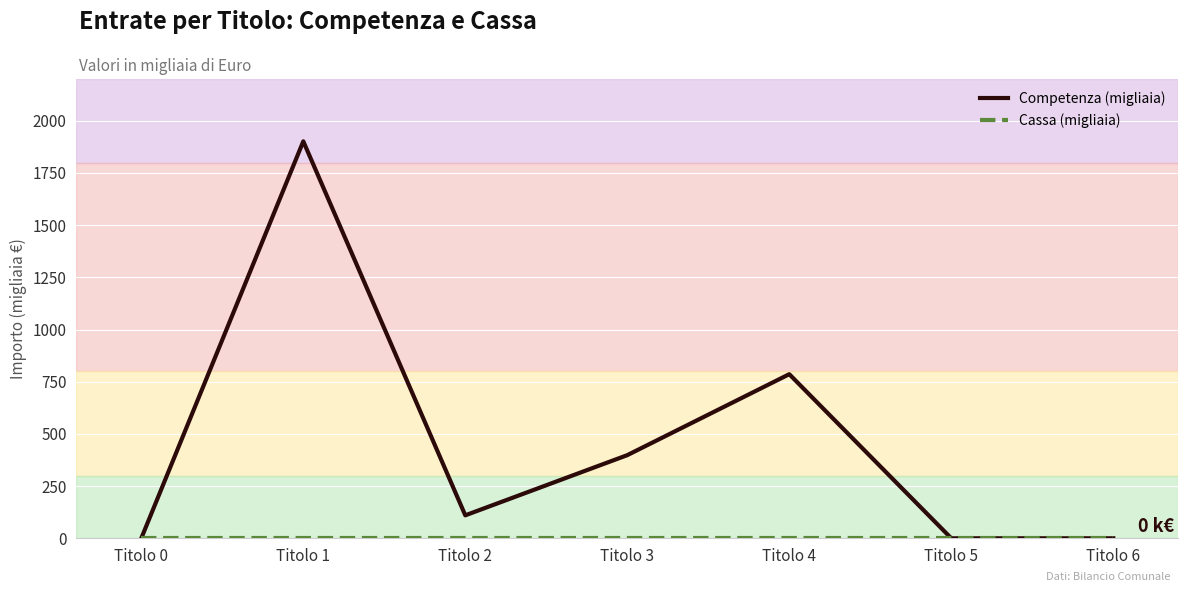

At which category is the sum across all series the highest?

Titolo 1